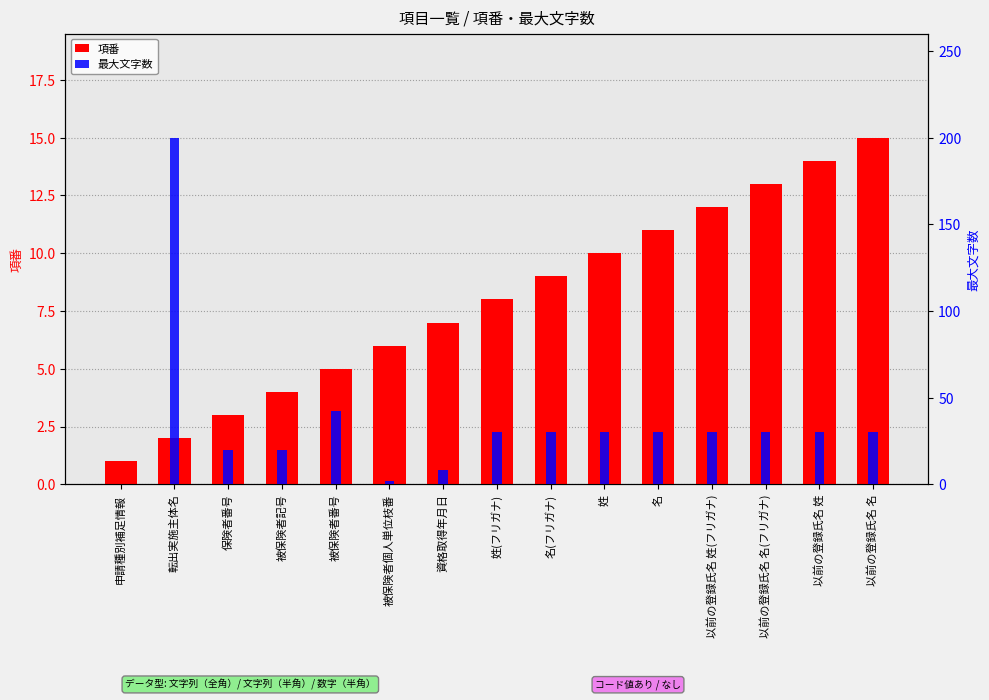

How many bars are there in total?

30